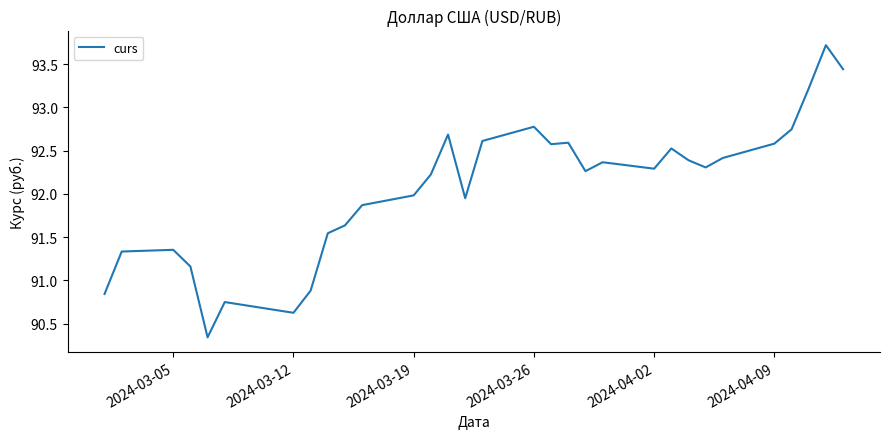

What is the maximum value shown in the chart?

93.7